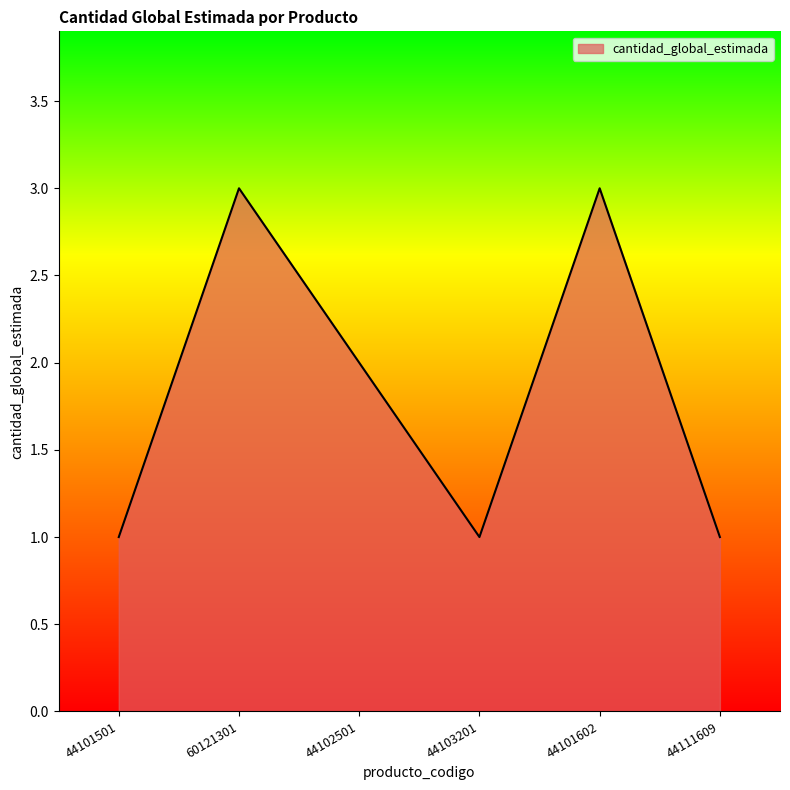

What is the sum of all values?

11